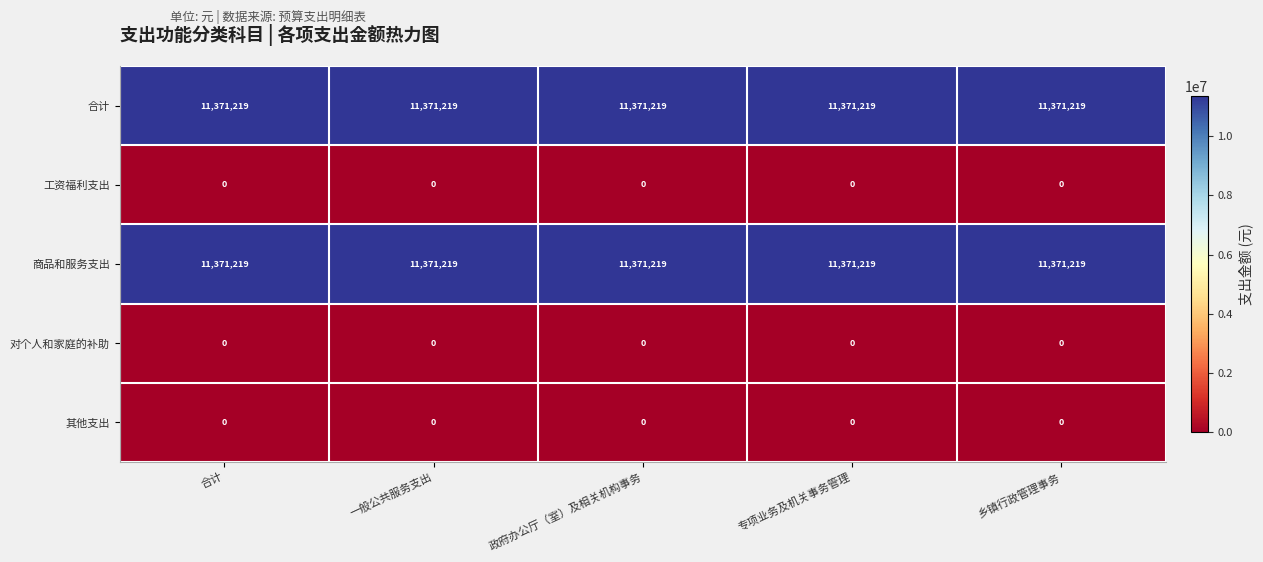

What is the sum of the 商品和服务支出 values at 一般公共服务支出 and 合计?

22742438